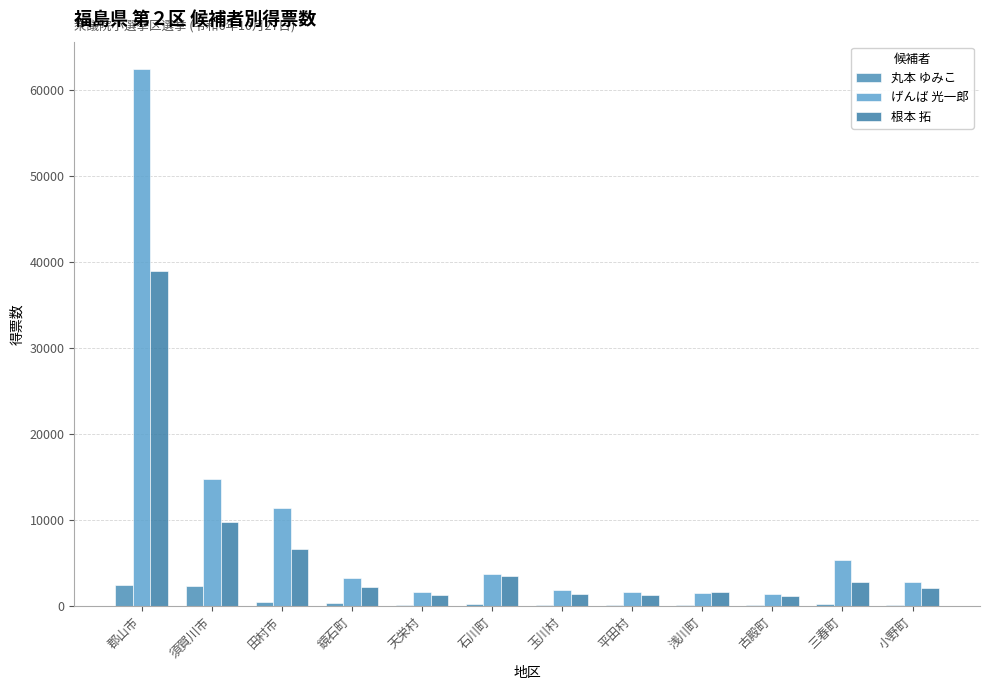

Is it true that 根本 拓 equals 2466 at 浅川町?

False